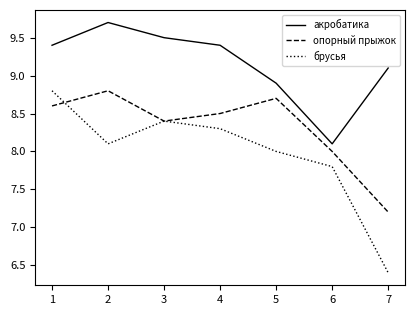

Does the chart have visible grid lines?

No